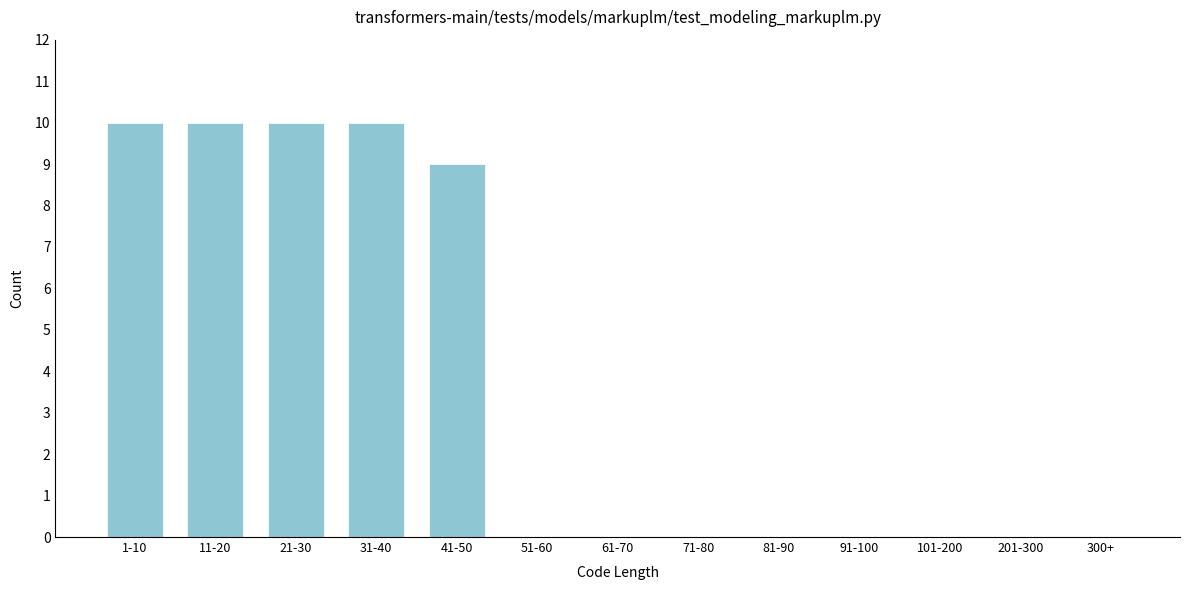

Reading left to right, transcribe all the data shown in this chart.

1-10=10	11-20=10	21-30=10	31-40=10	41-50=9	51-60=0	61-70=0	71-80=0	81-90=0	91-100=0	101-200=0	201-300=0	300+=0